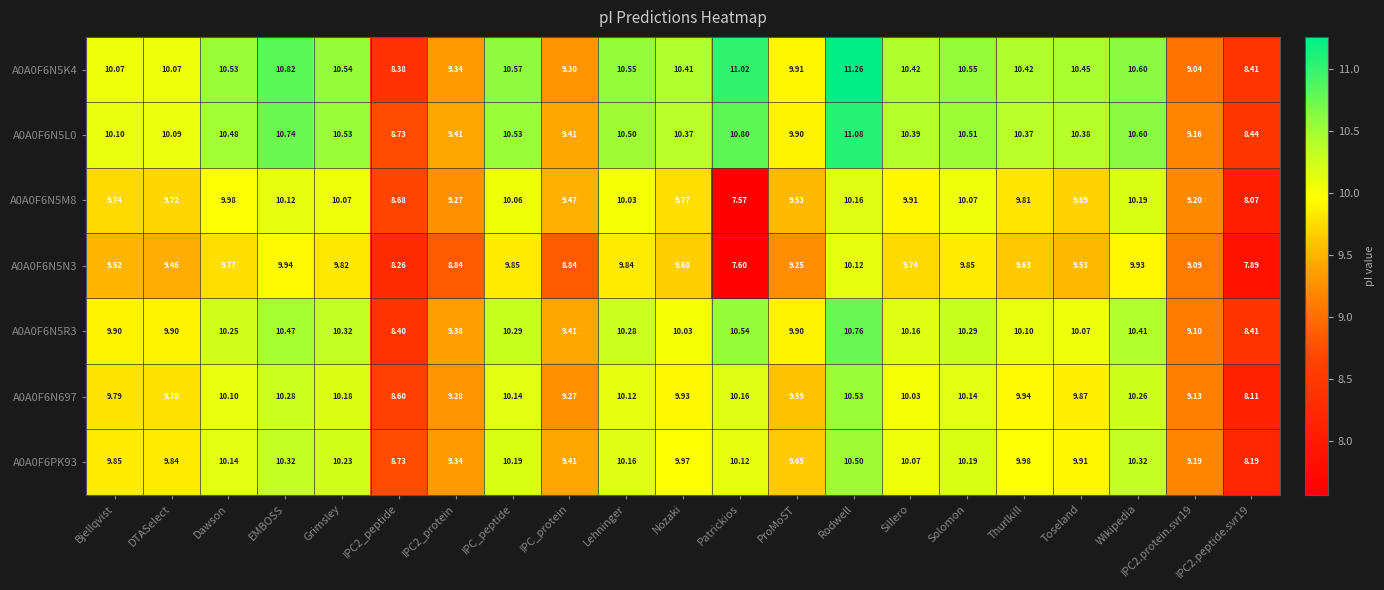

At which category is the sum across all series the highest?

Rodwell